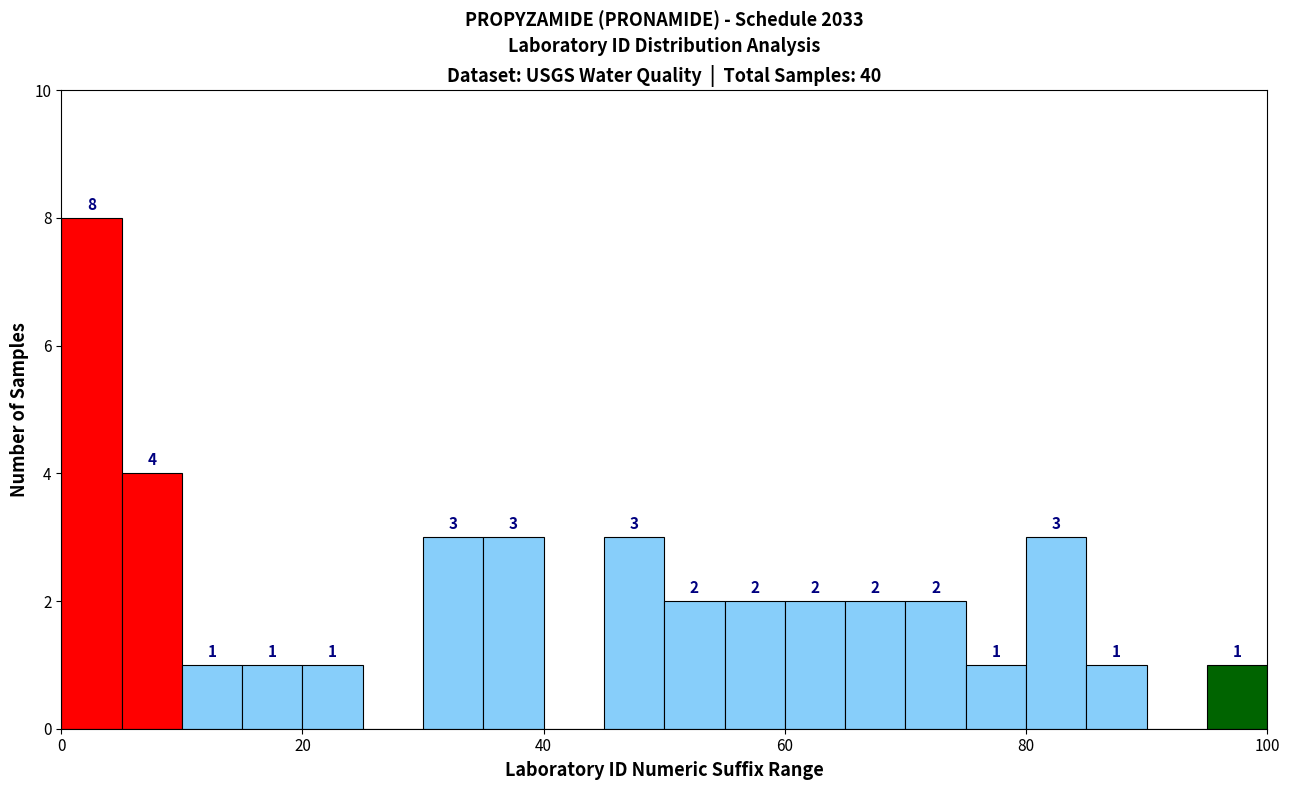

Around what value on the x-axis is the tallest bar? Give the approximate position of its centre, as read against the axis.

2